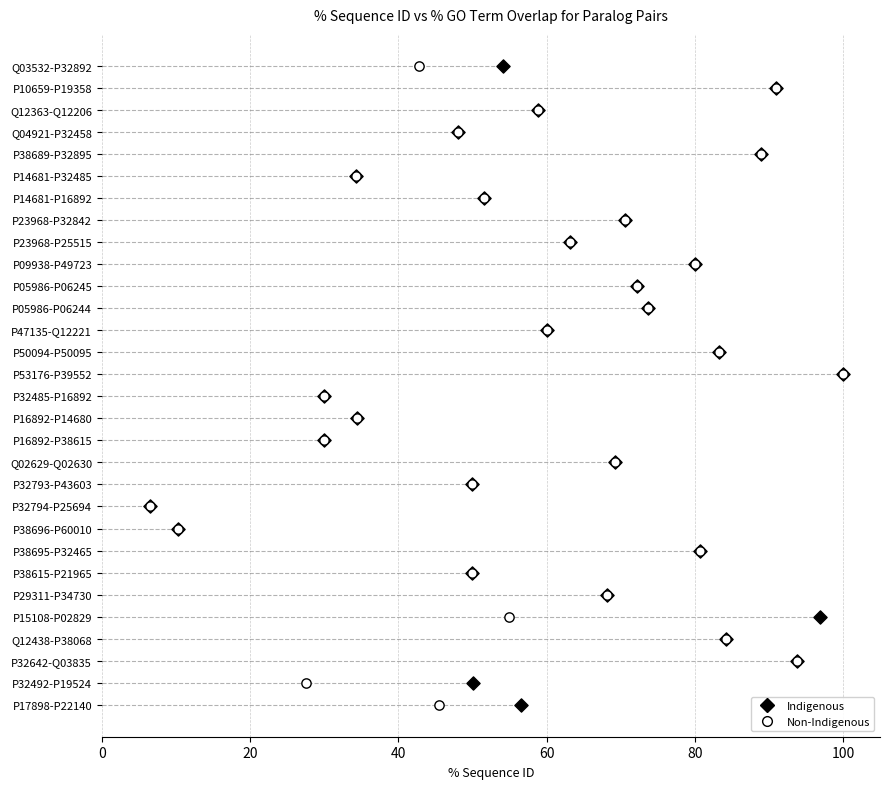

What are all the series names shown in the legend?

Indigenous, Non-Indigenous